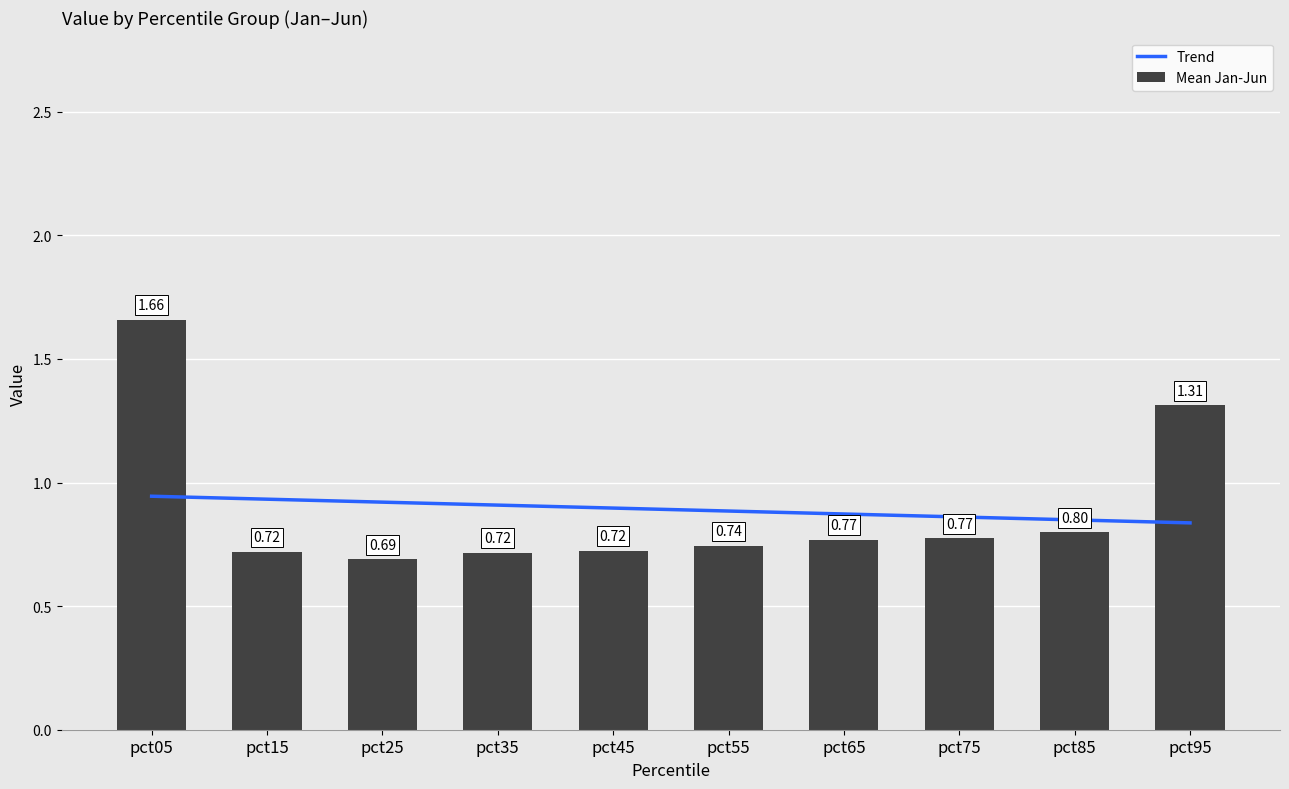

How many categories are shown in the chart?

10